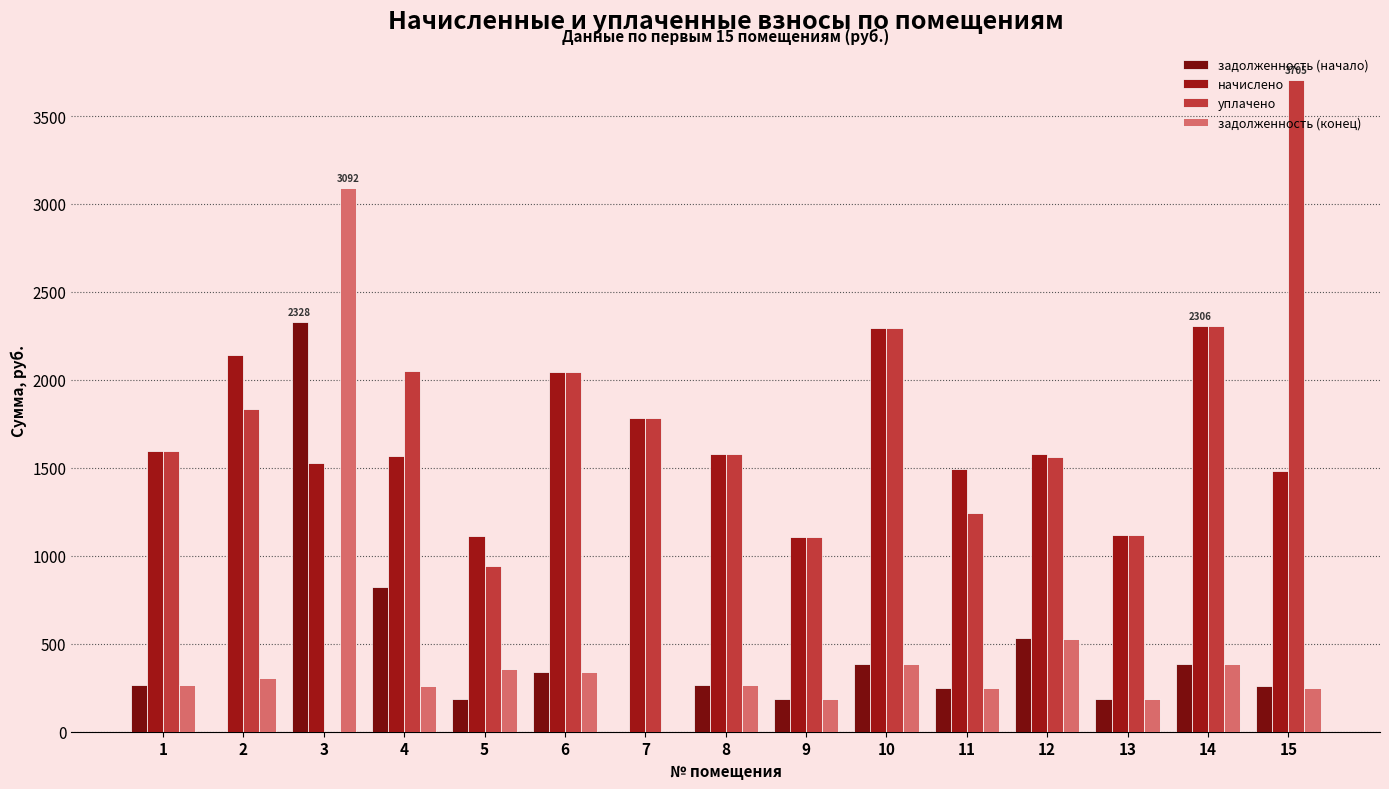

Rank the categories by начислено value from lowest to highest.

9, 5, 13, 15, 11, 3, 4, 8, 12, 1, 7, 6, 2, 10, 14